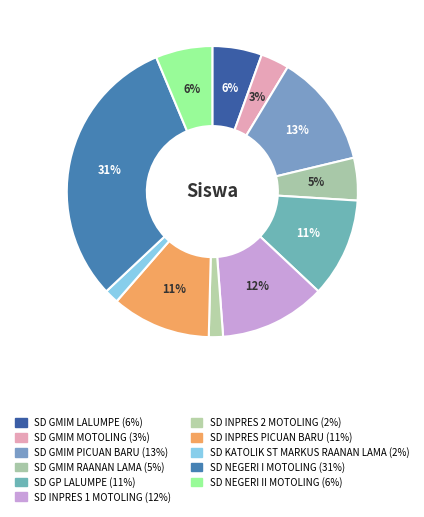

How many segments does this pie chart have?

11